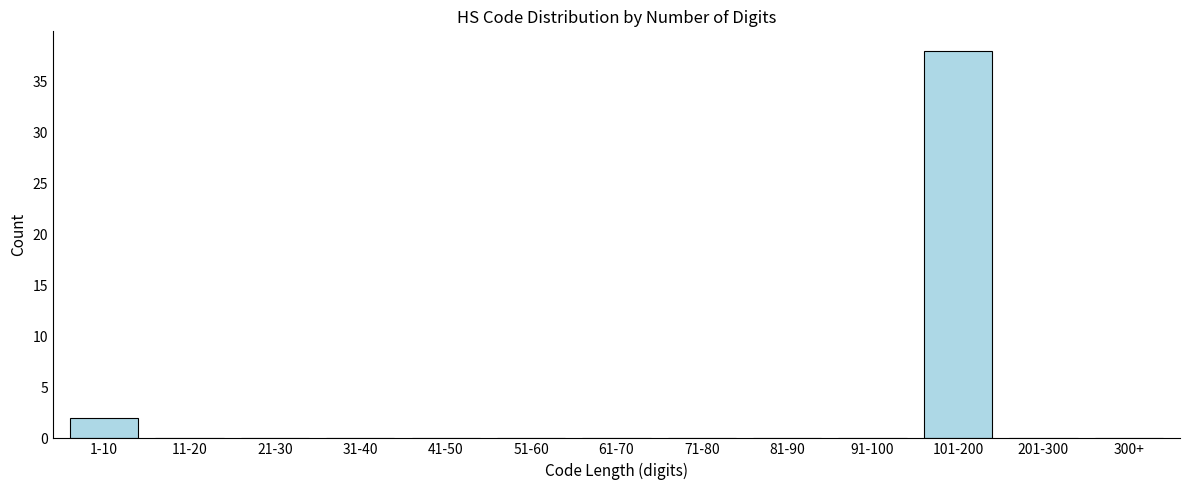

Reading right to left, extract all data points from this chart.

300+=0	201-300=0	101-200=38	91-100=0	81-90=0	71-80=0	61-70=0	51-60=0	41-50=0	31-40=0	21-30=0	11-20=0	1-10=2